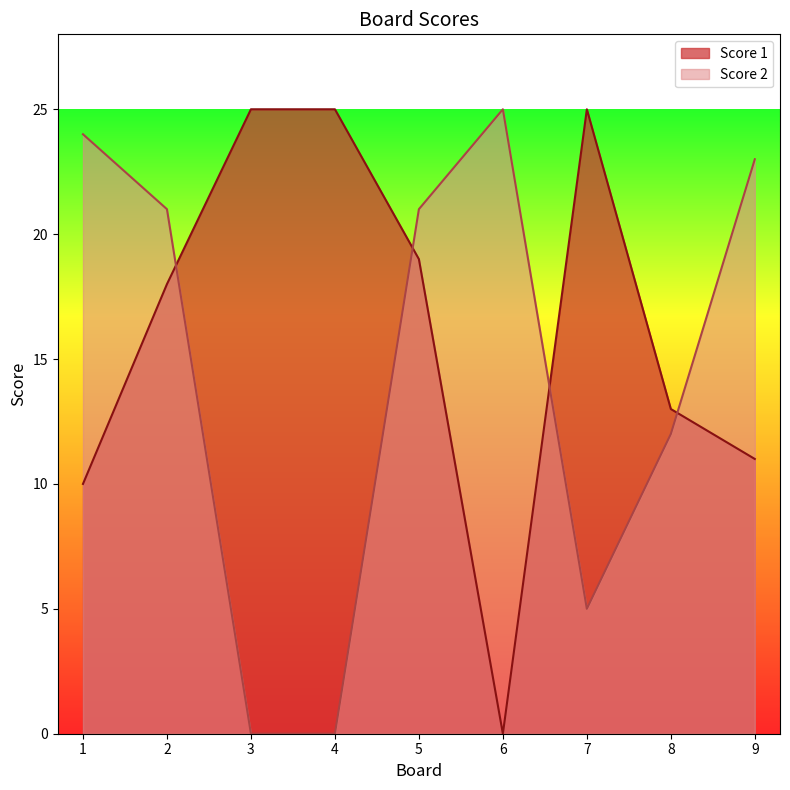

Which category has the highest value across all series?

3